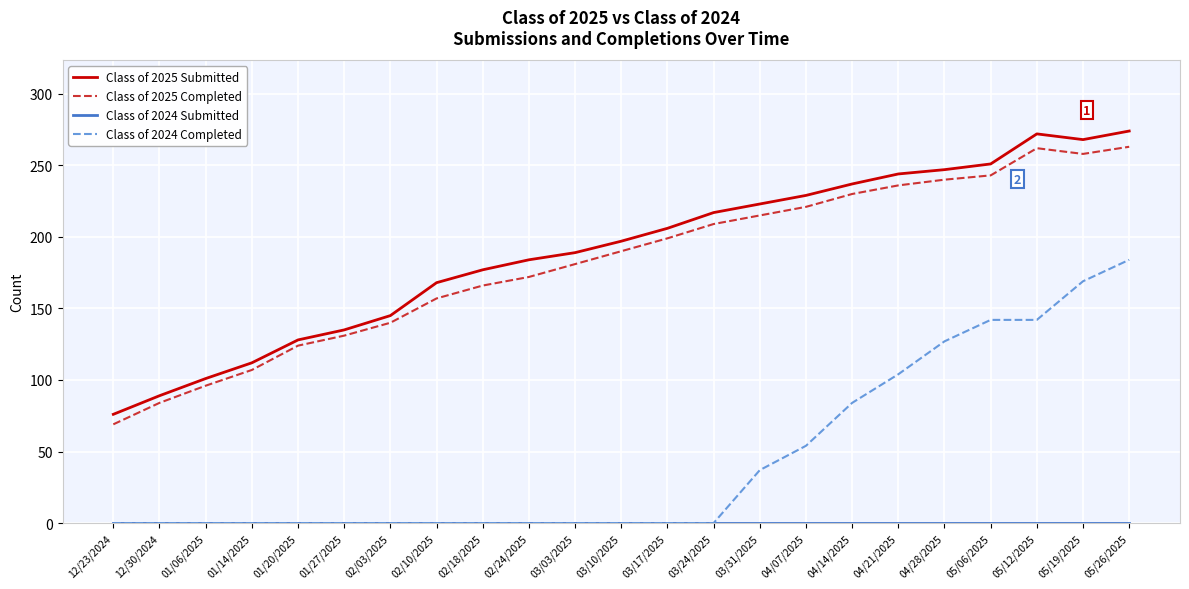

What position from the right is 02/03/2025?

17